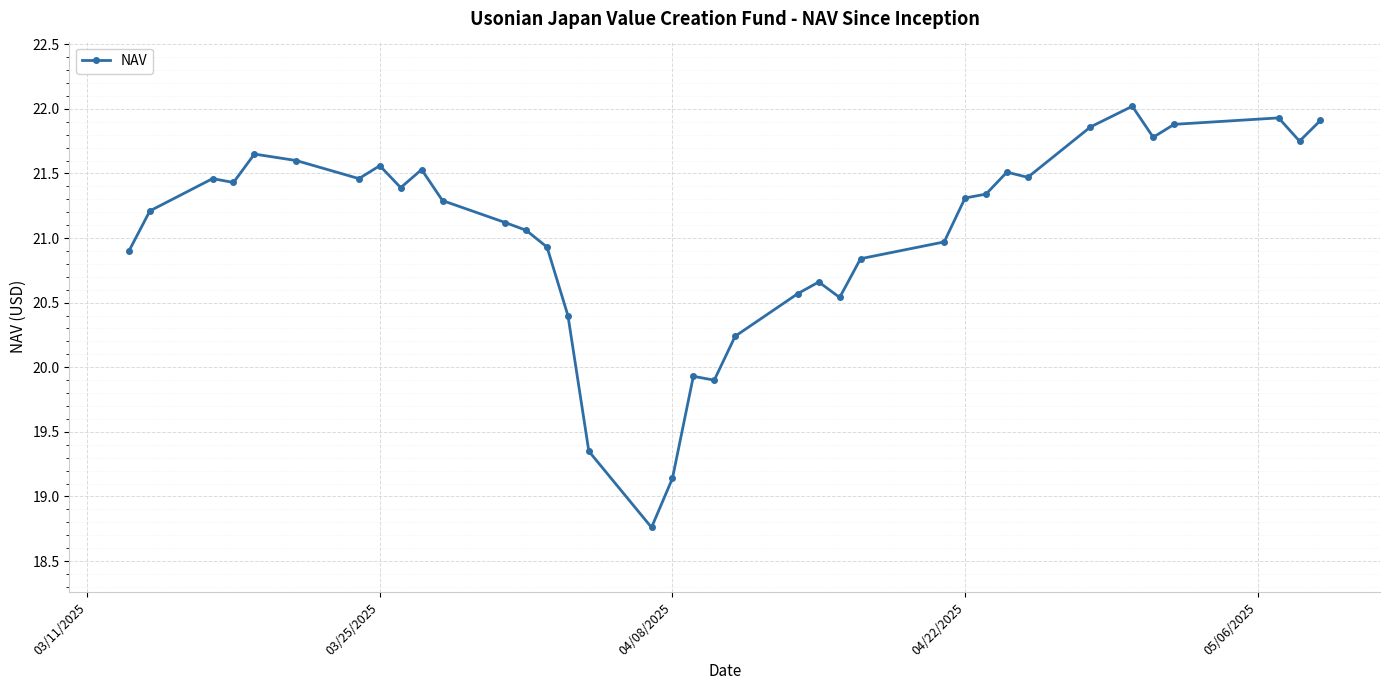

What is the value of the 19th point from the left?

19.9